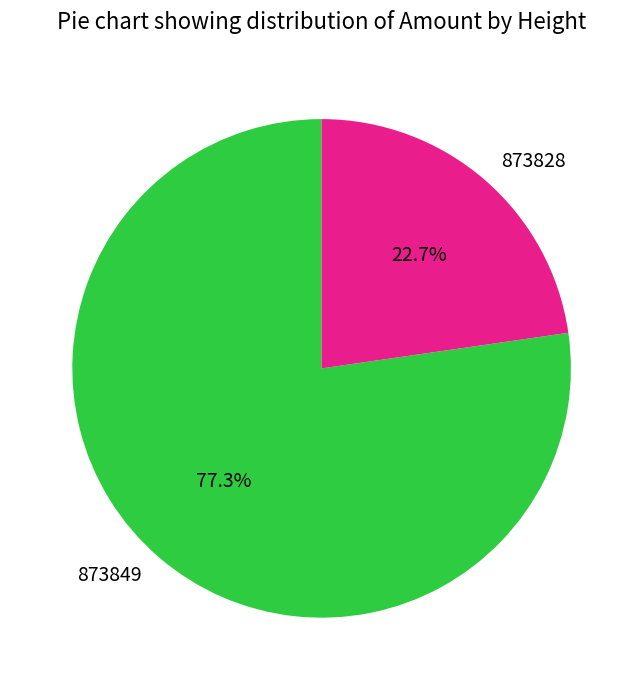

To the nearest percent, what is the combined percentage of 873828 and 873849?

100%